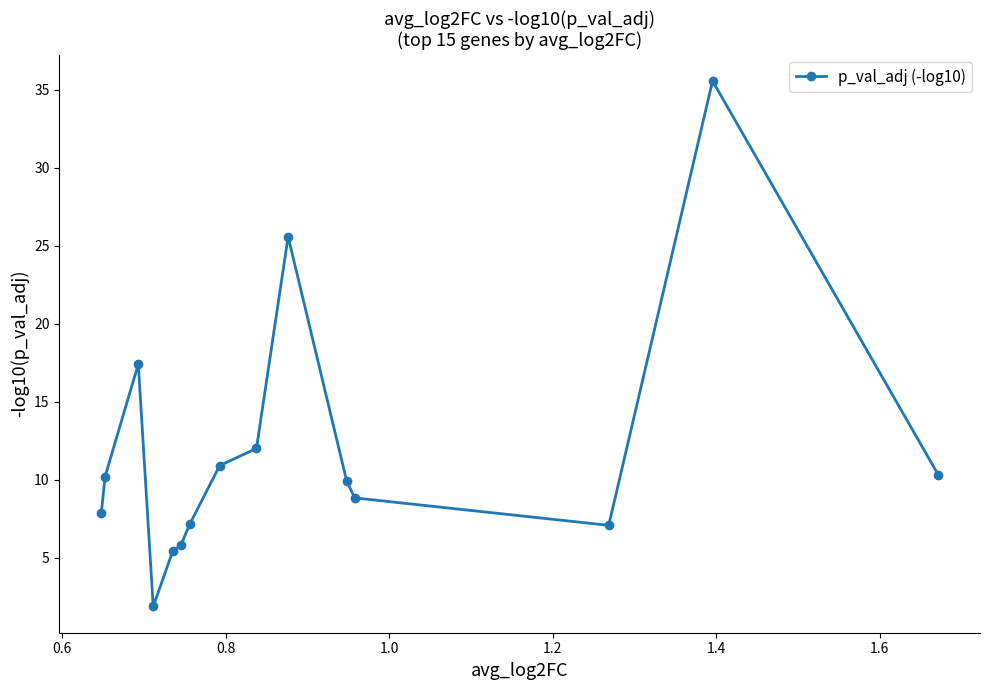

What is the value of the 2nd point from the left?

10.2